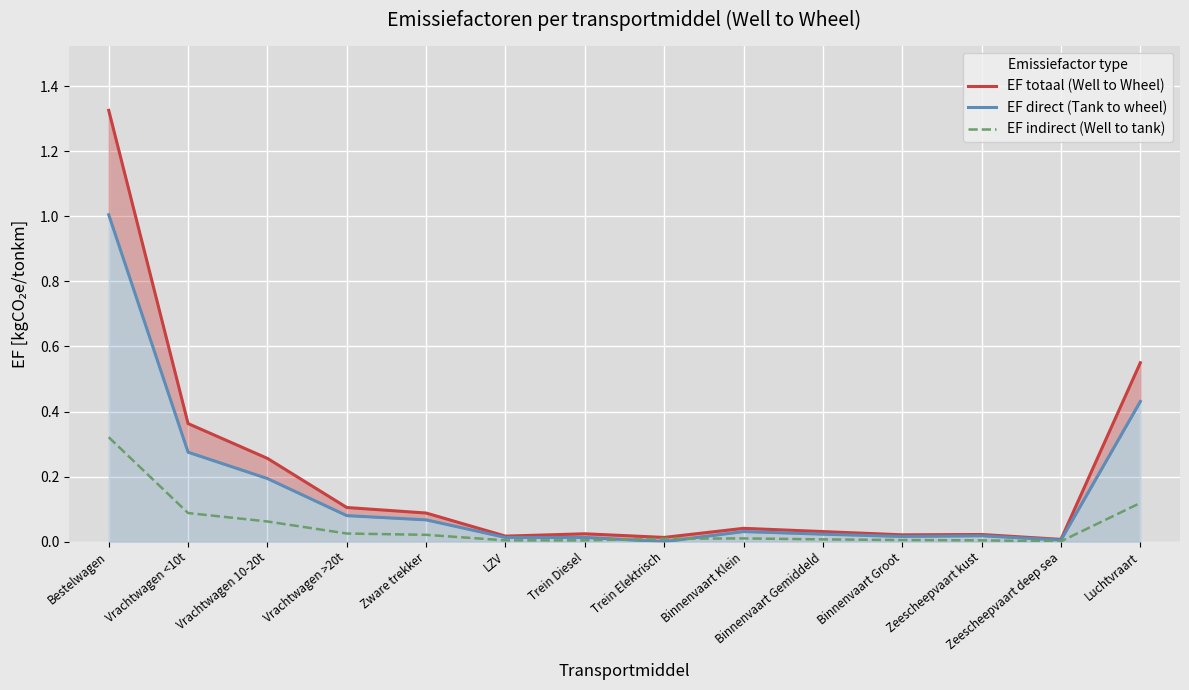

True or false: EF indirect (Well to tank) has a value of 0.0 at Zeescheepvaart deep sea.

True